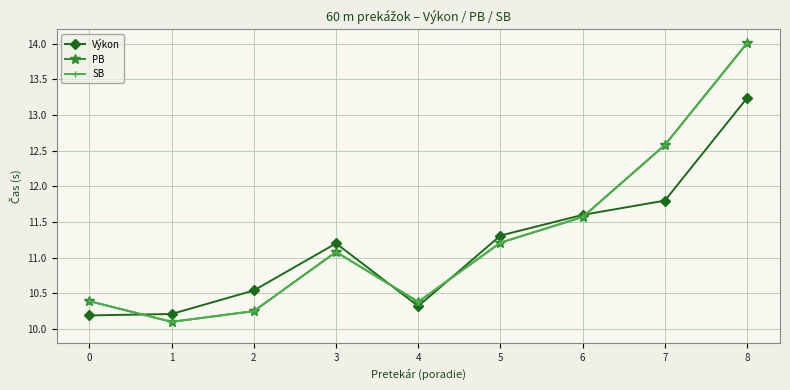

Does the chart display data point markers on the line(s)?

Yes